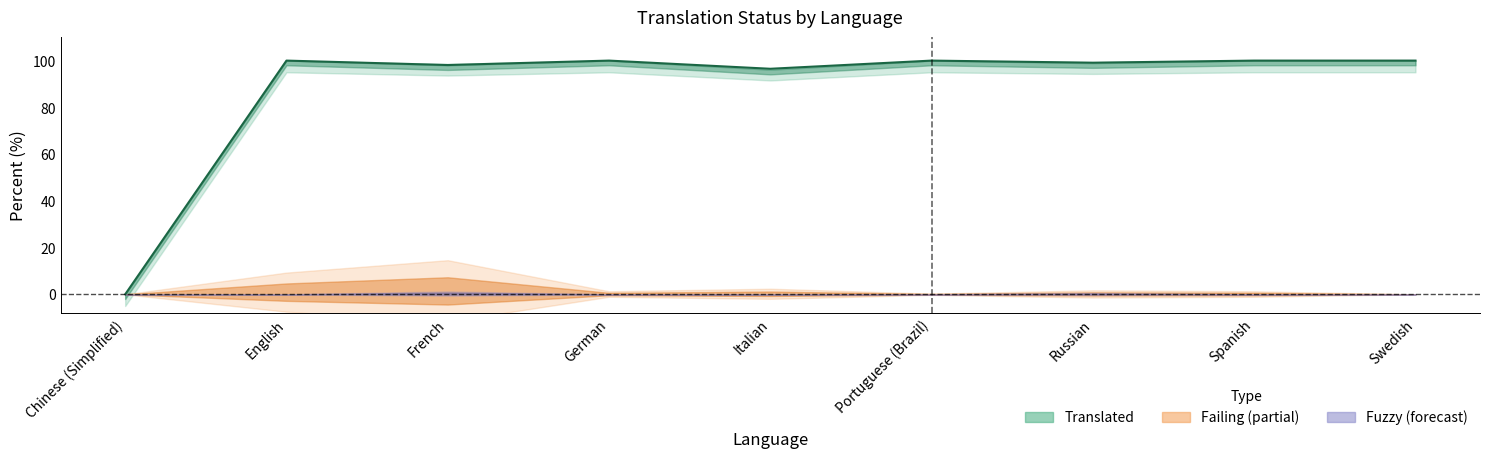

How many points are lower than both their immediate neighbors (excluding endpoints)?

3